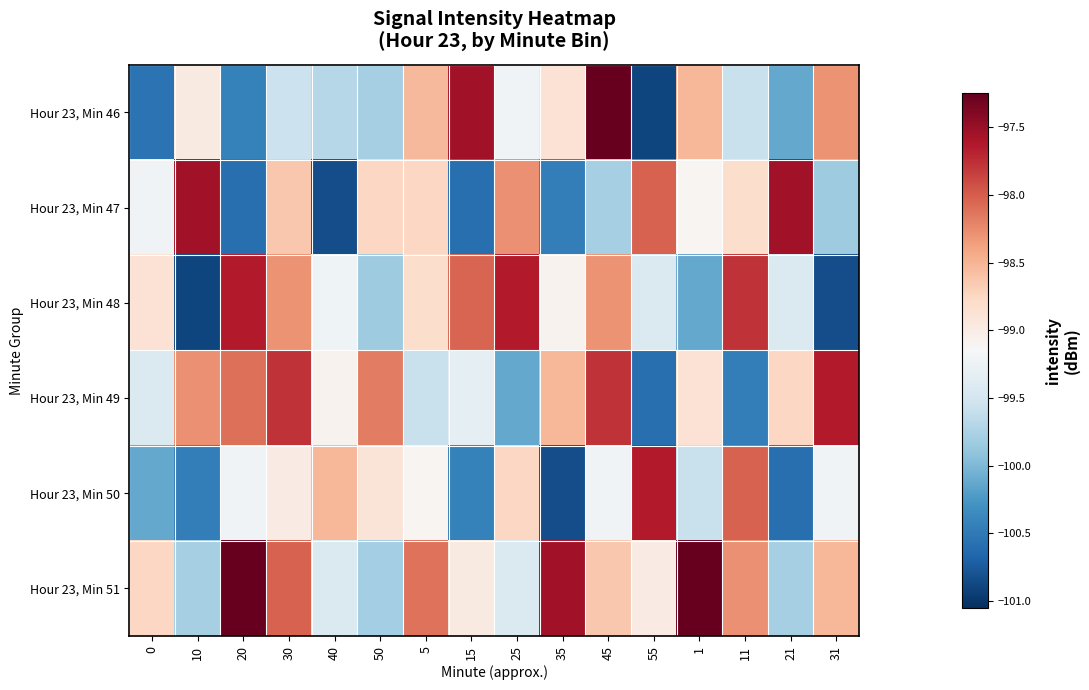

What is the difference between the highest and lowest values at 30?

1.8